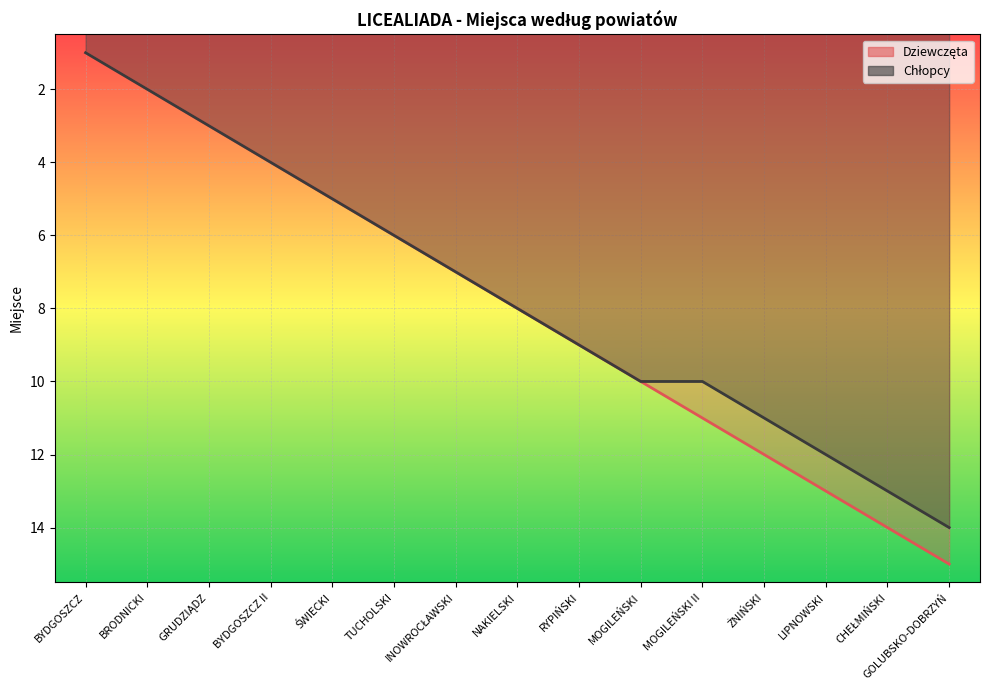

Which label corresponds to the smallest value in the chart?

BYDGOSZCZ